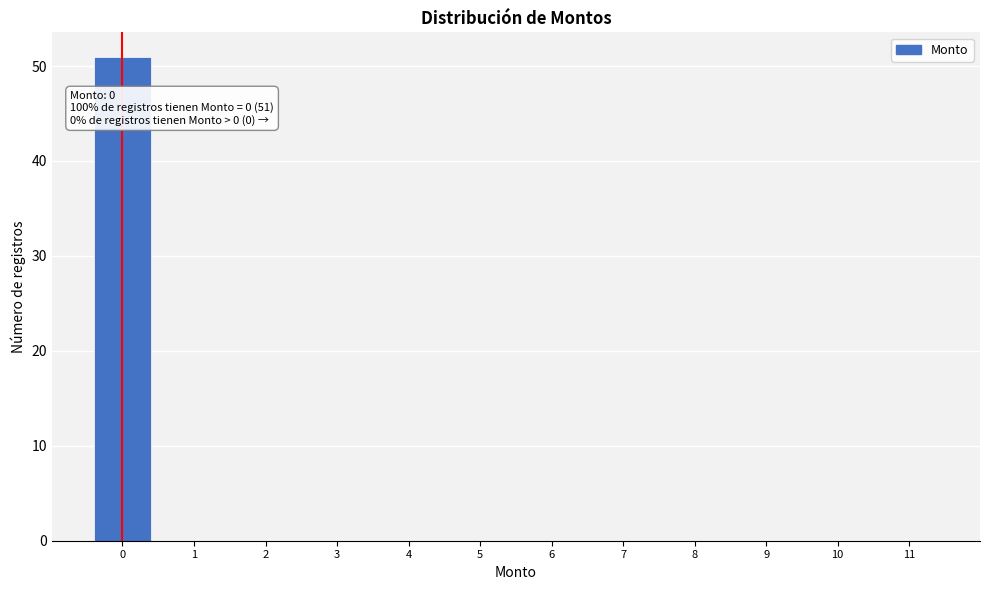

Reading left to right, transcribe all the data shown in this chart.

0=51	1=0	2=0	3=0	4=0	5=0	6=0	7=0	8=0	9=0	10=0	11=0